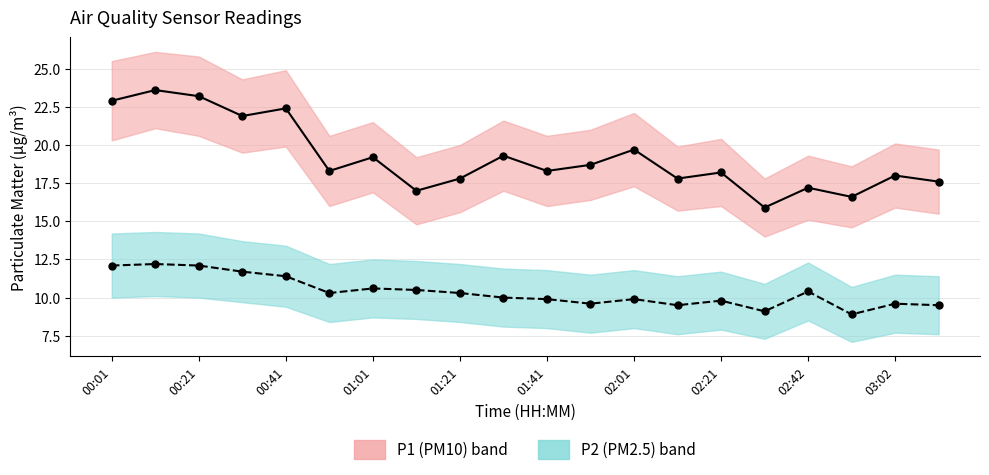

True or false: P2 (PM2.5) and P1 (PM10) cross at least once.

False